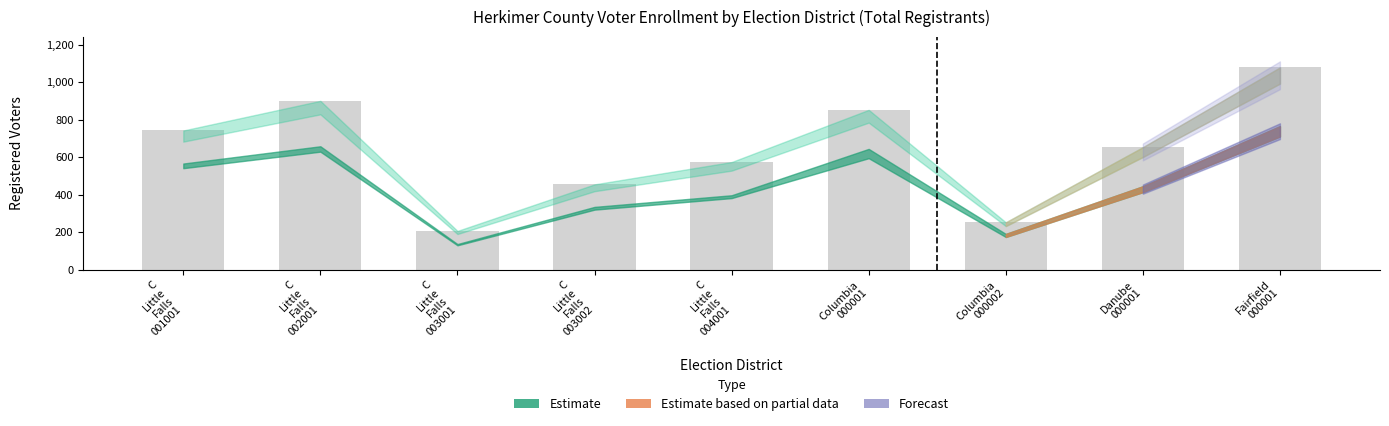

Reading left to right, list all the values displayed in this chart.

742	900	207	455	574	852	253	653	1078